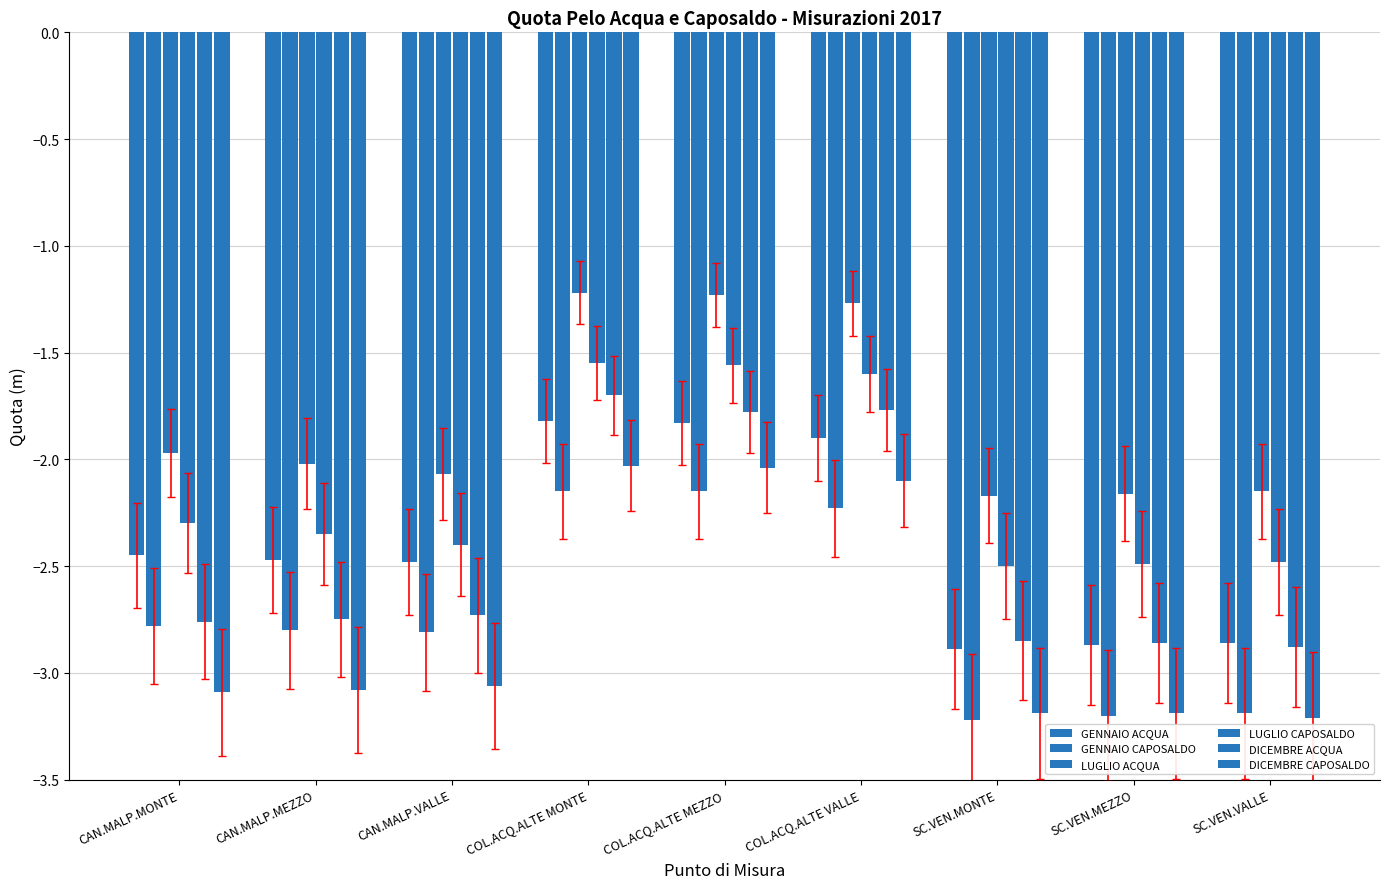

Count the number of categories in the chart.

9